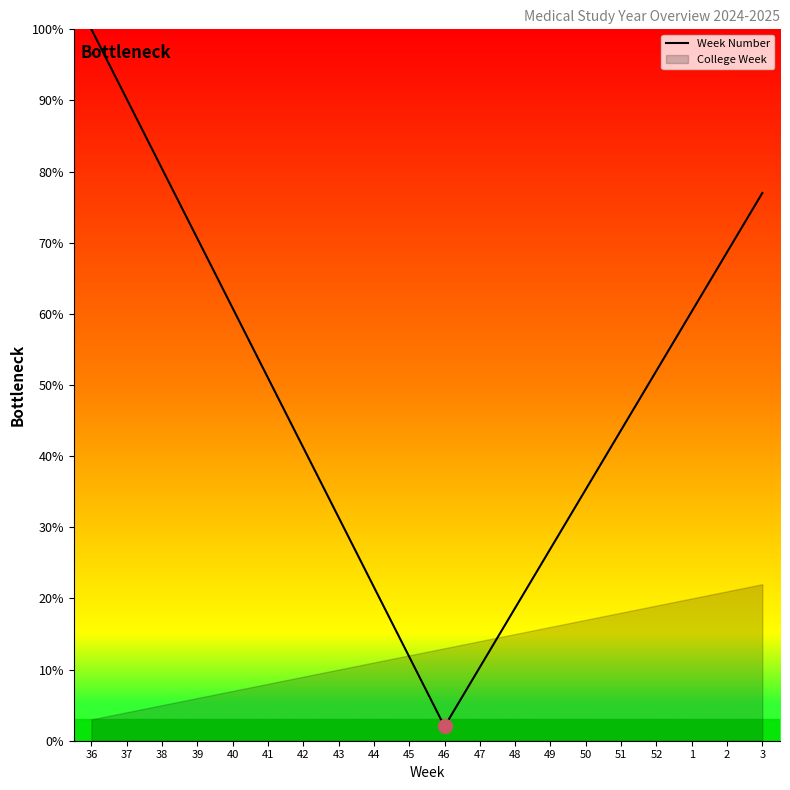

What is the difference between the maximum and minimum values?

98.0